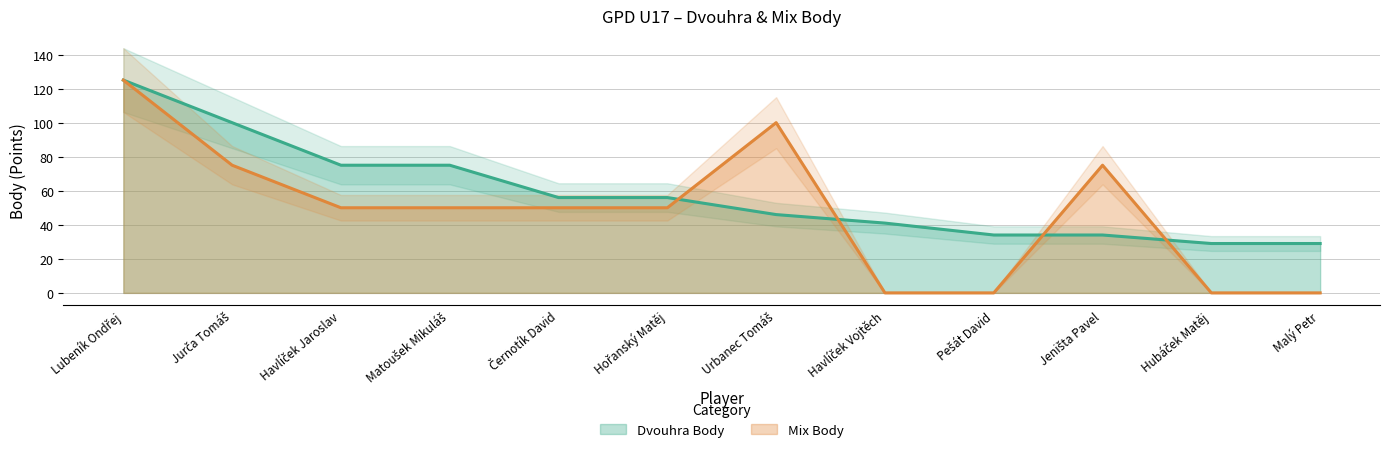

At which category does the chart reach its peak across all series?

Lubeník Ondřej